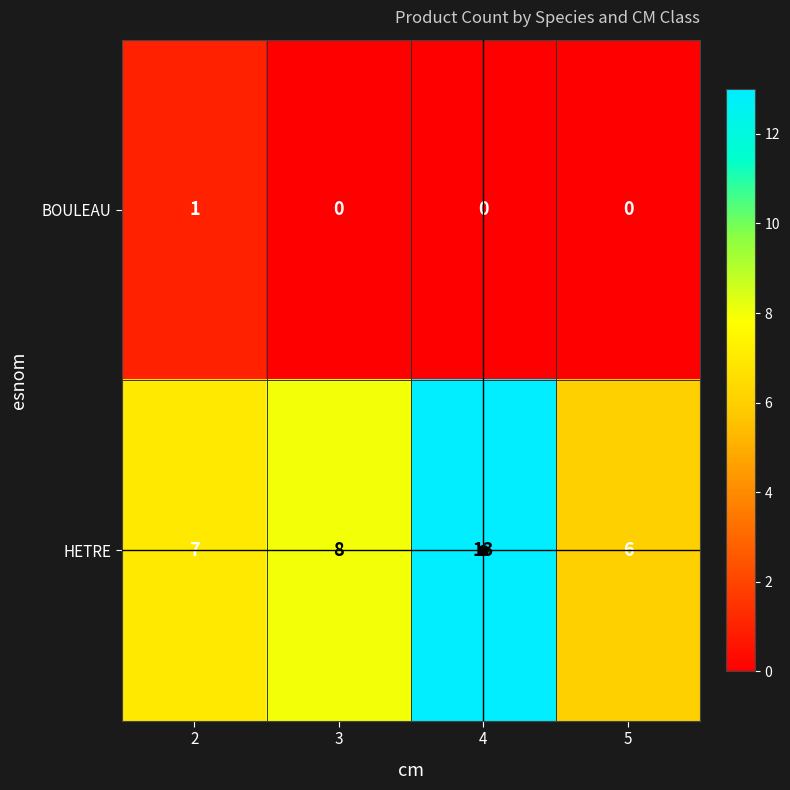

What is the sum of the HETRE values at 2 and 4?

20